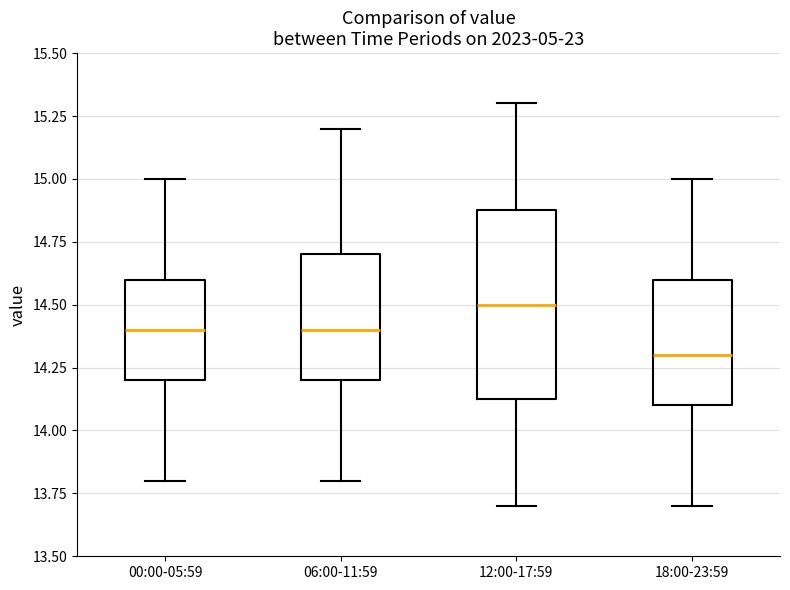

Reading left to right, transcribe this box plot: for each box, give where its median line is, the range the box spans, and where its two whiskers end, as read against the y-axis. The values are not printed on the chart, so give them approximately, as read against the axis.

00:00-05:59: median 14.40, box 14.20 to 14.60, whiskers 13.80 to 15.00
06:00-11:59: median 14.40, box 14.20 to 14.70, whiskers 13.80 to 15.20
12:00-17:59: median 14.50, box 14.15 to 14.90, whiskers 13.70 to 15.30
18:00-23:59: median 14.30, box 14.10 to 14.60, whiskers 13.70 to 15.00